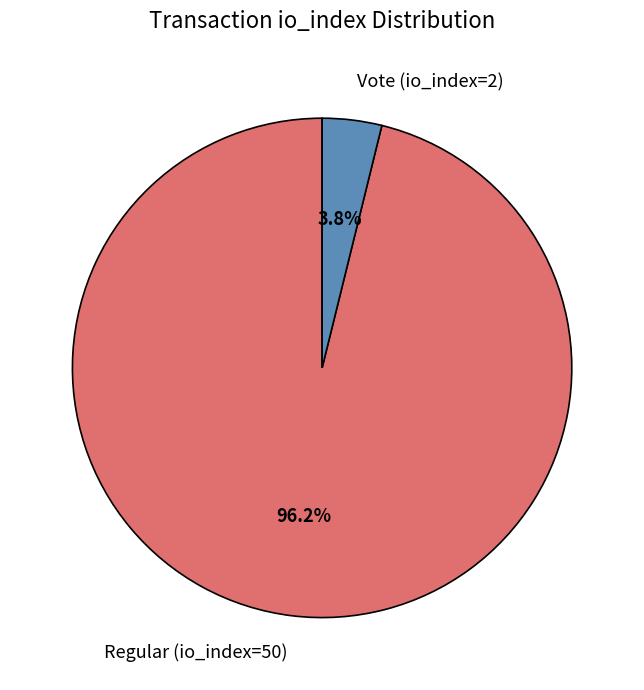

What is the total percentage of Vote (io_index=2) and Regular (io_index=50)?

100.0%